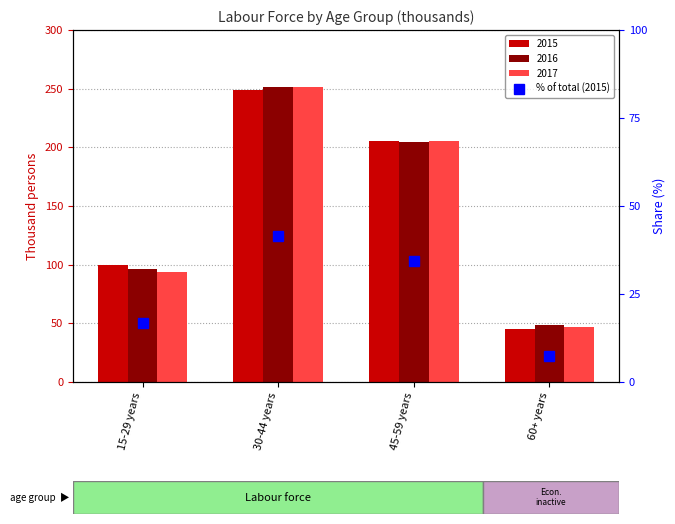

What is the value of the 4th bar from the left?

7.5